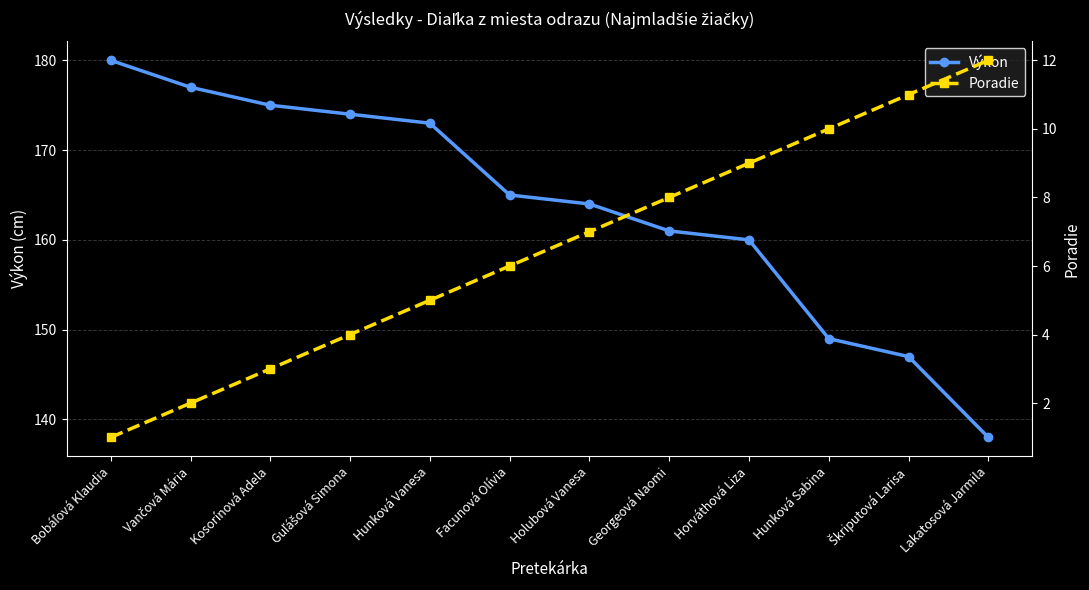

What is the difference between the Výkon values at Horváthová Liza and Bobáľová Klaudia?

20